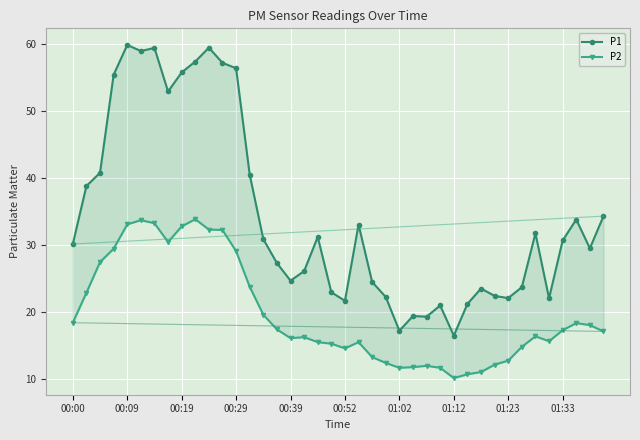

Which has a higher value, 16 or 29?

16